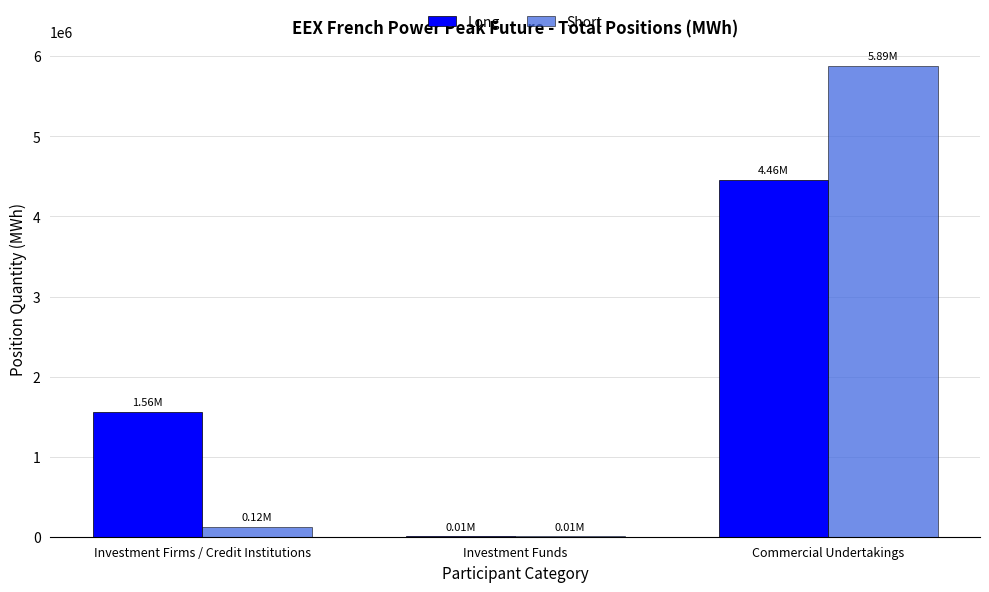

Count the Long values in the range 6312 to 4456416.

3